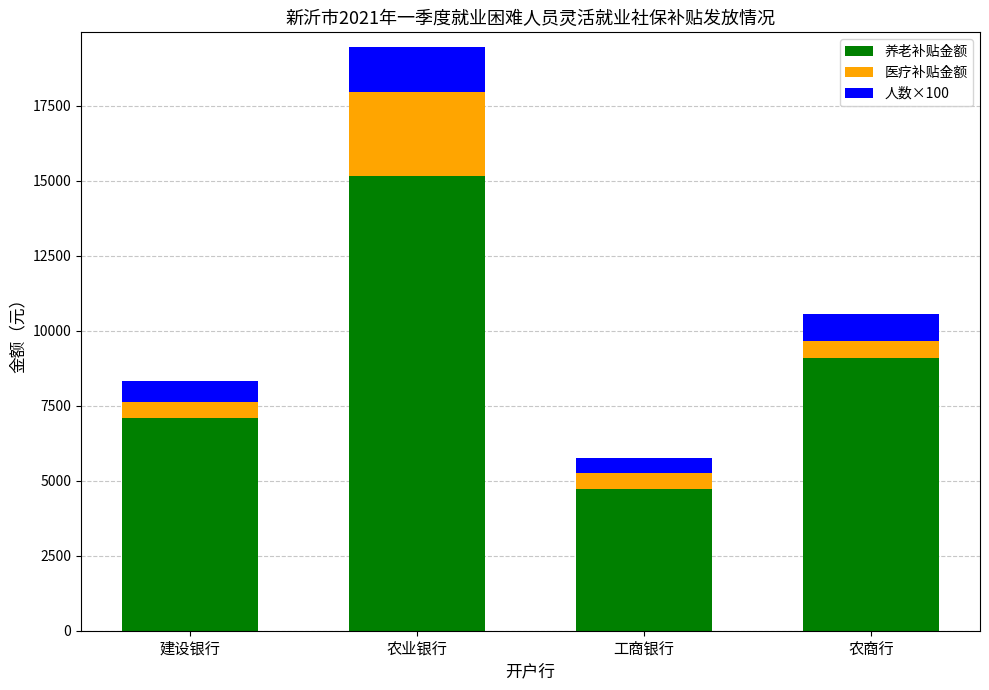

Does the chart contain any negative values?

No